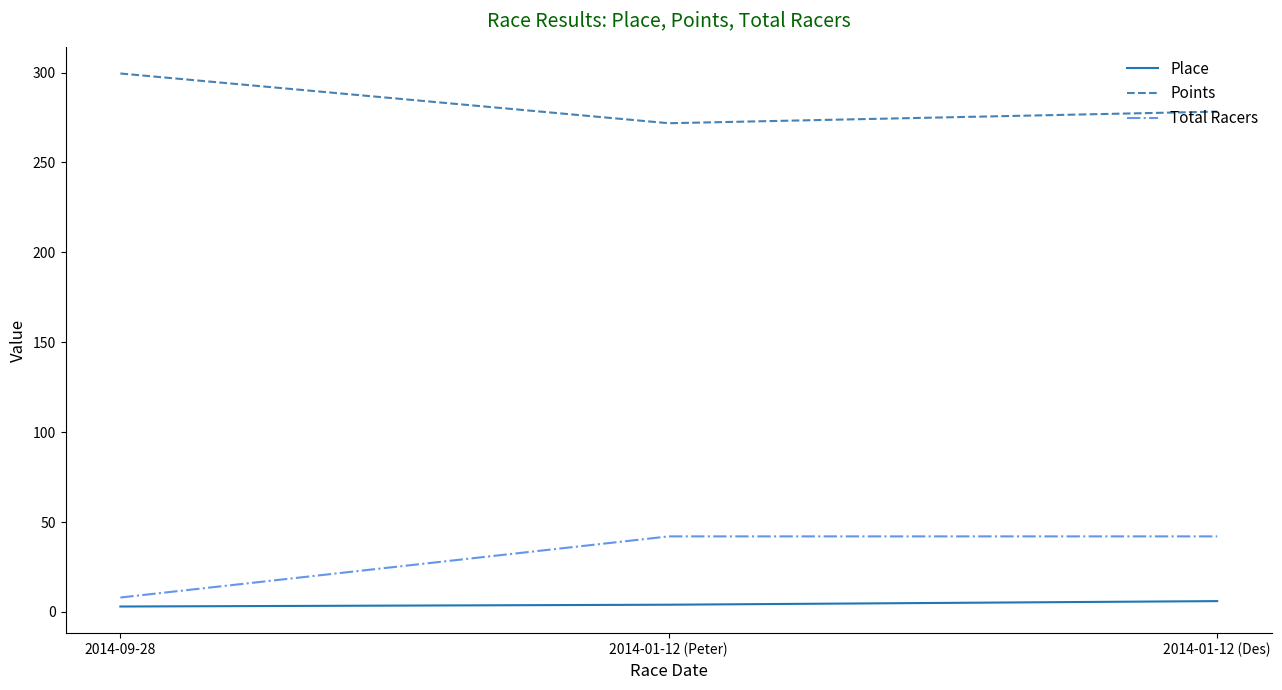

Which series has the largest total across all categories?

Points